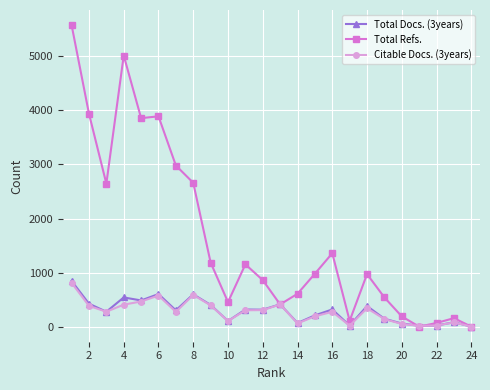

Which series has the widest spread of values?

Total Refs.